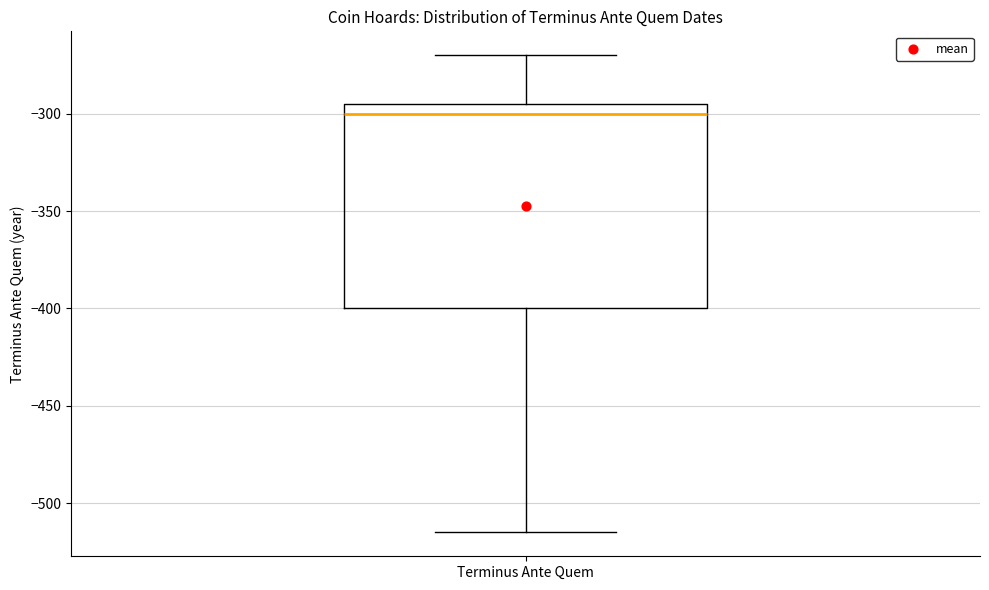

Transcribe this box plot: give where the median line is, the range the box spans, and where the two whiskers end, as read against the y-axis. The values are not printed on the chart, so give them approximately, as read against the axis.

median -300, box -400 to -295, whiskers -515 to -270